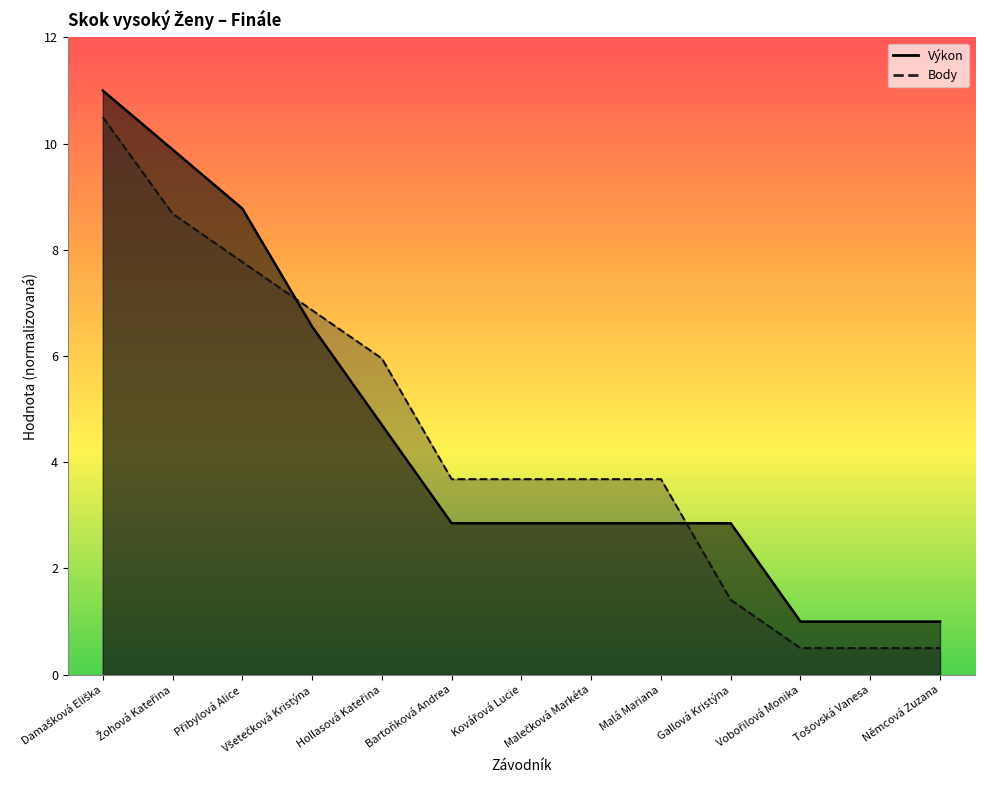

The value of Výkon at Damašková Eliška is 11.0. True or false?

True